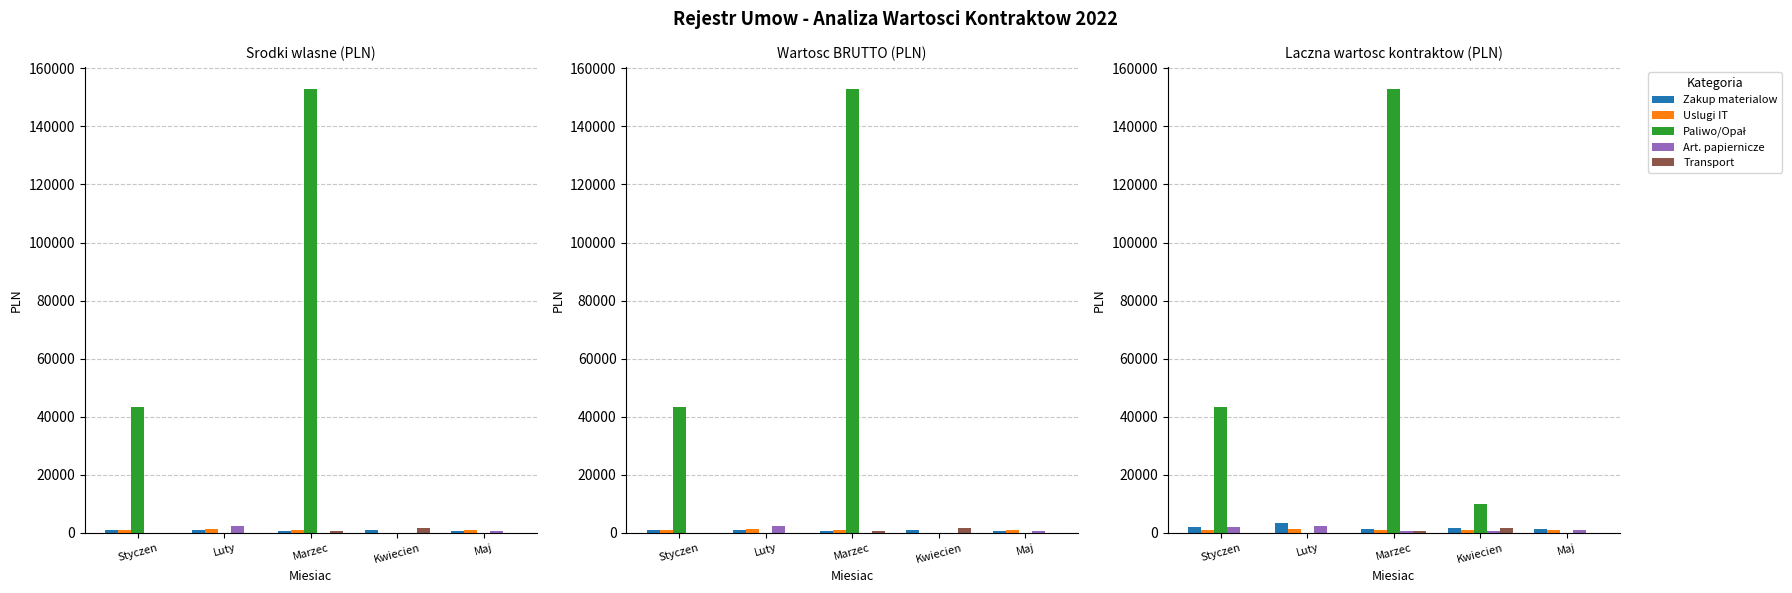

Does the chart contain any negative values?

No